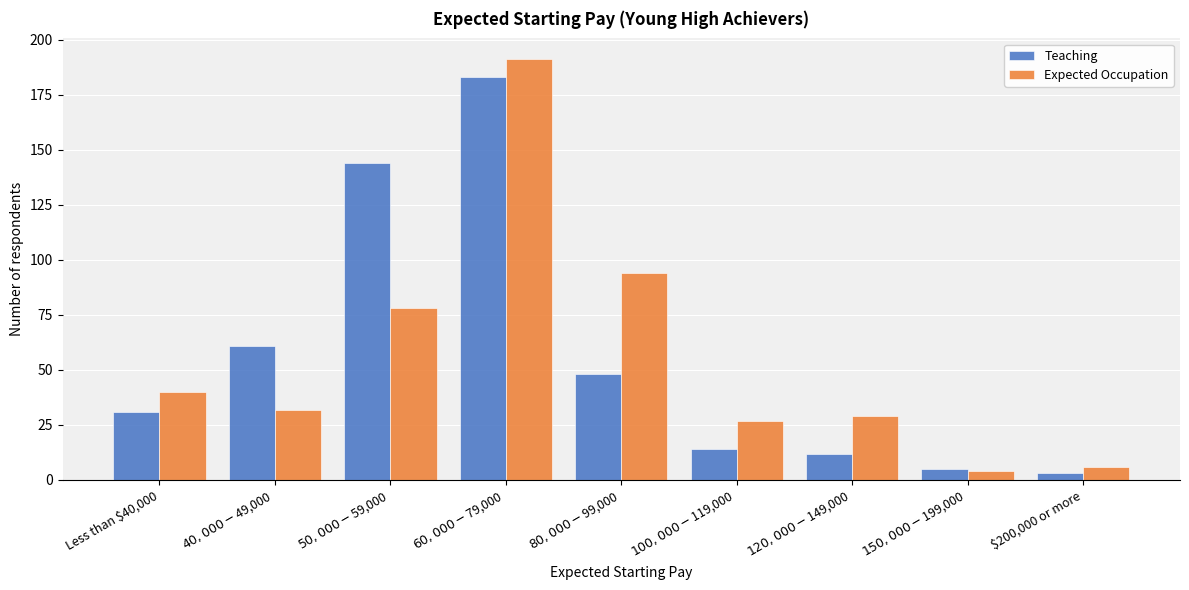

Reading left to right, transcribe all the data shown in this chart.

Teaching: 31	61	144	183	48	14	12	5	3
Expected Occupation: 40	32	78	191	94	27	29	4	6